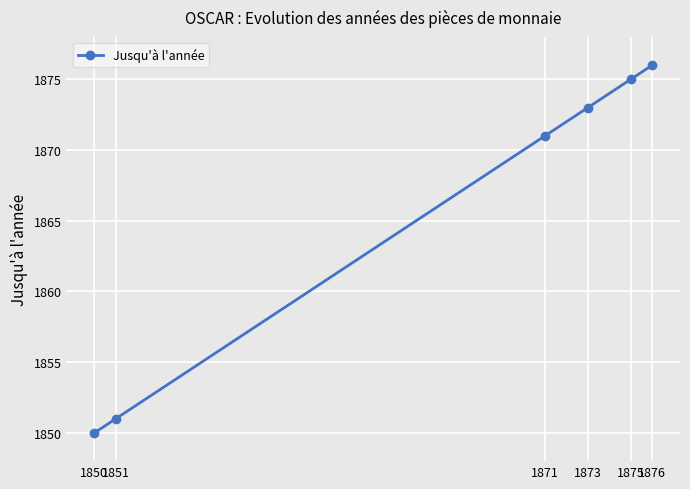

What is the difference between the second highest and second lowest values?

24